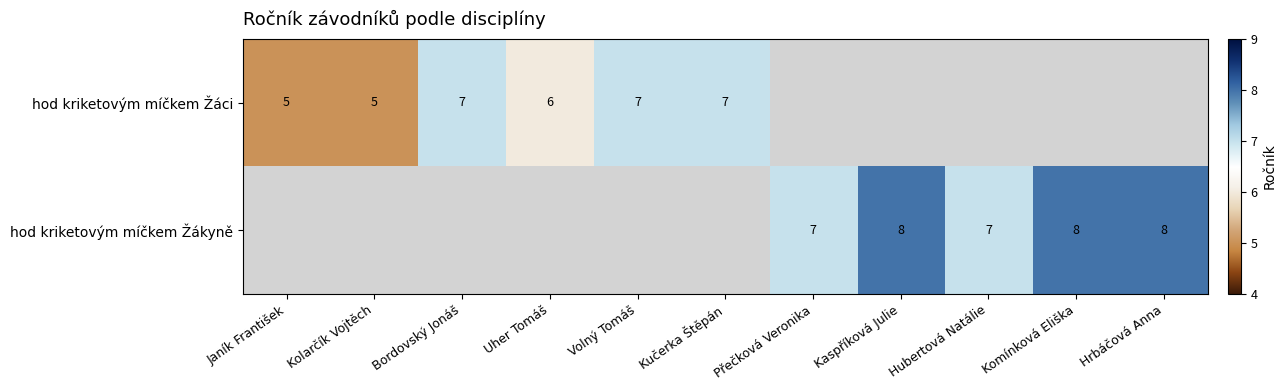

How many categories are shown in the chart?

11